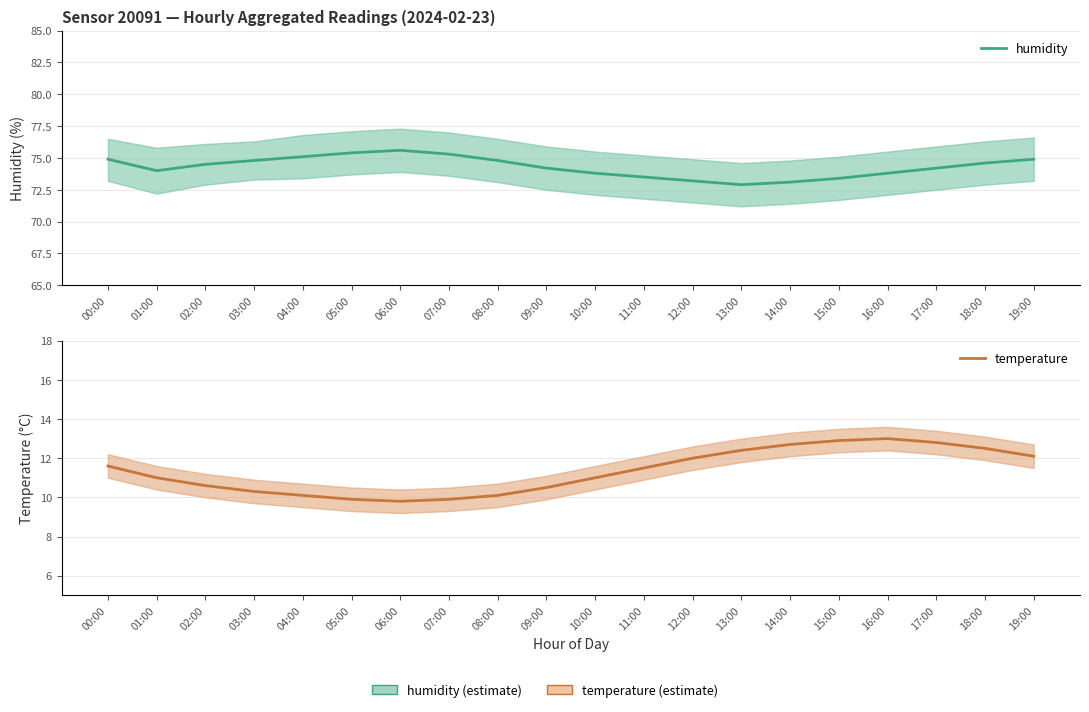

True or false: temperature has more than 0 interior local peaks.

True